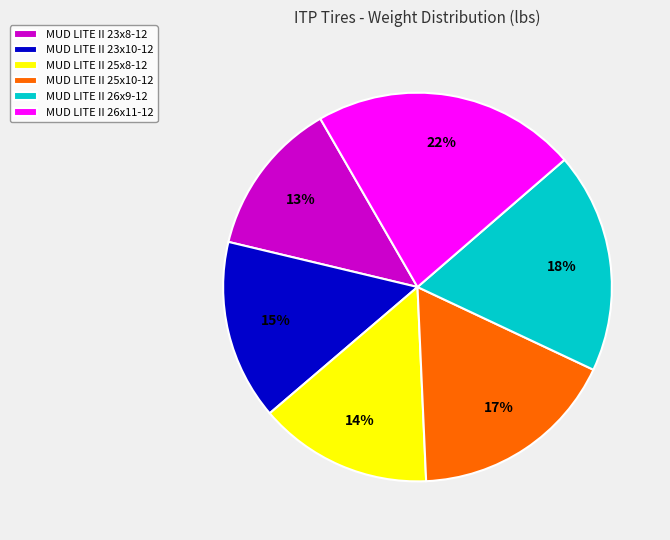

Between MUD LITE II 25x8-12 and MUD LITE II 26x11-12, which is larger?

MUD LITE II 26x11-12